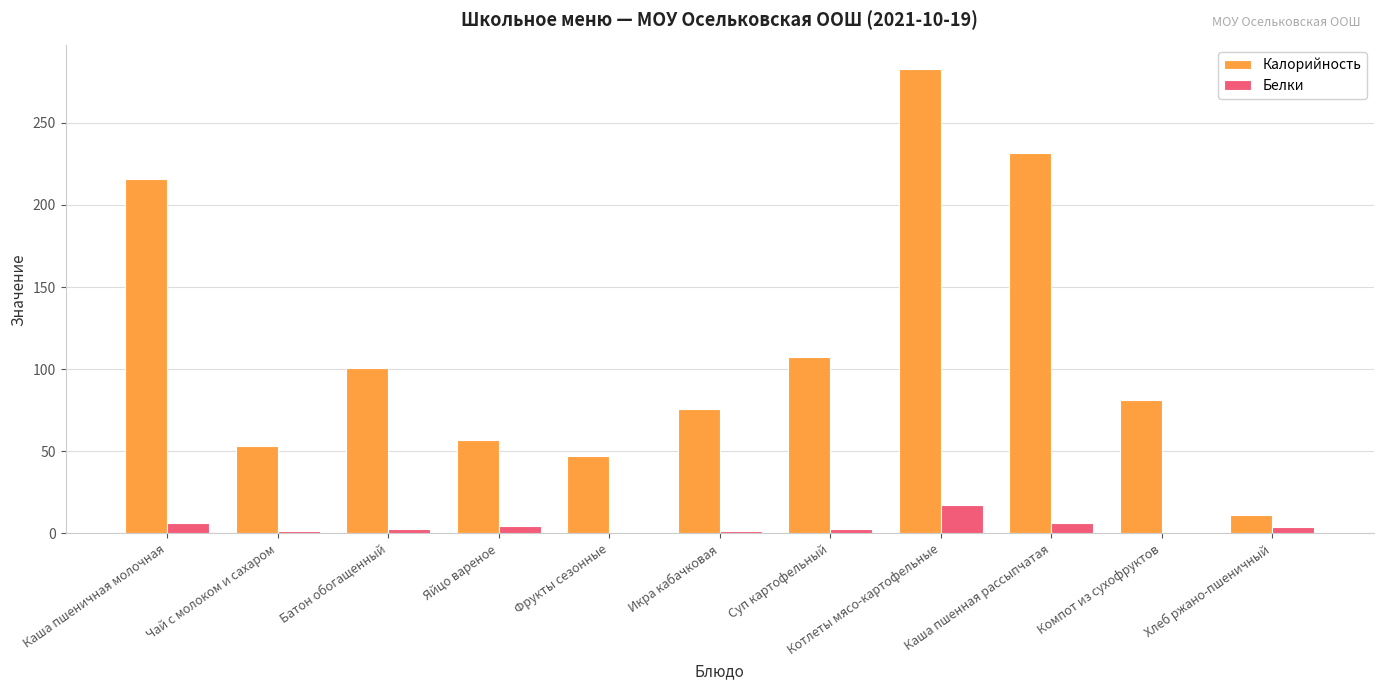

The Калорийность series shows 107.3 at Суп картофельный. True or false?

True